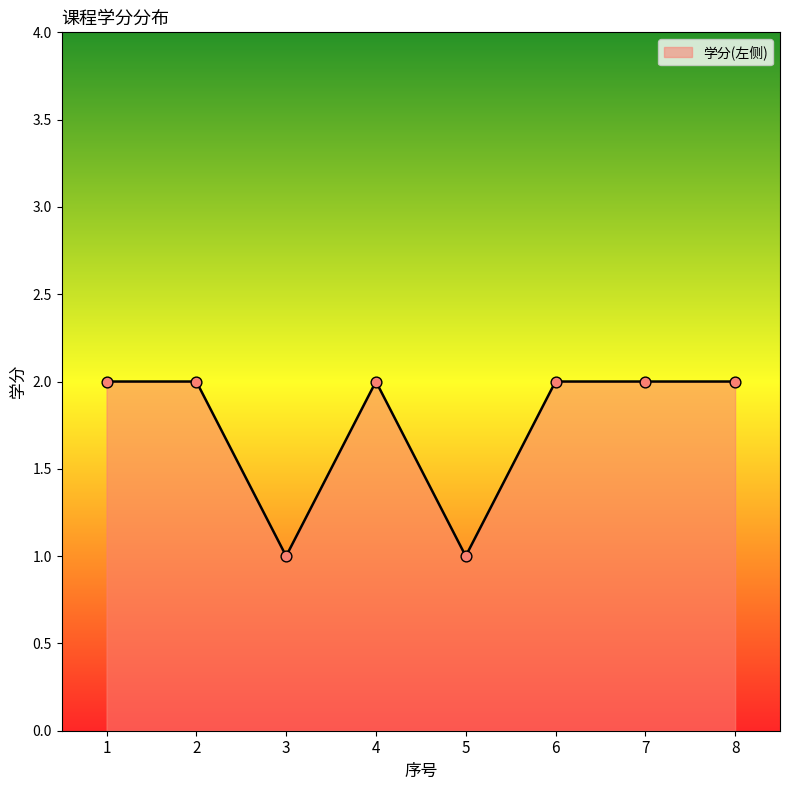

What is the ratio of the value at 2 to the value at 6?

1.0